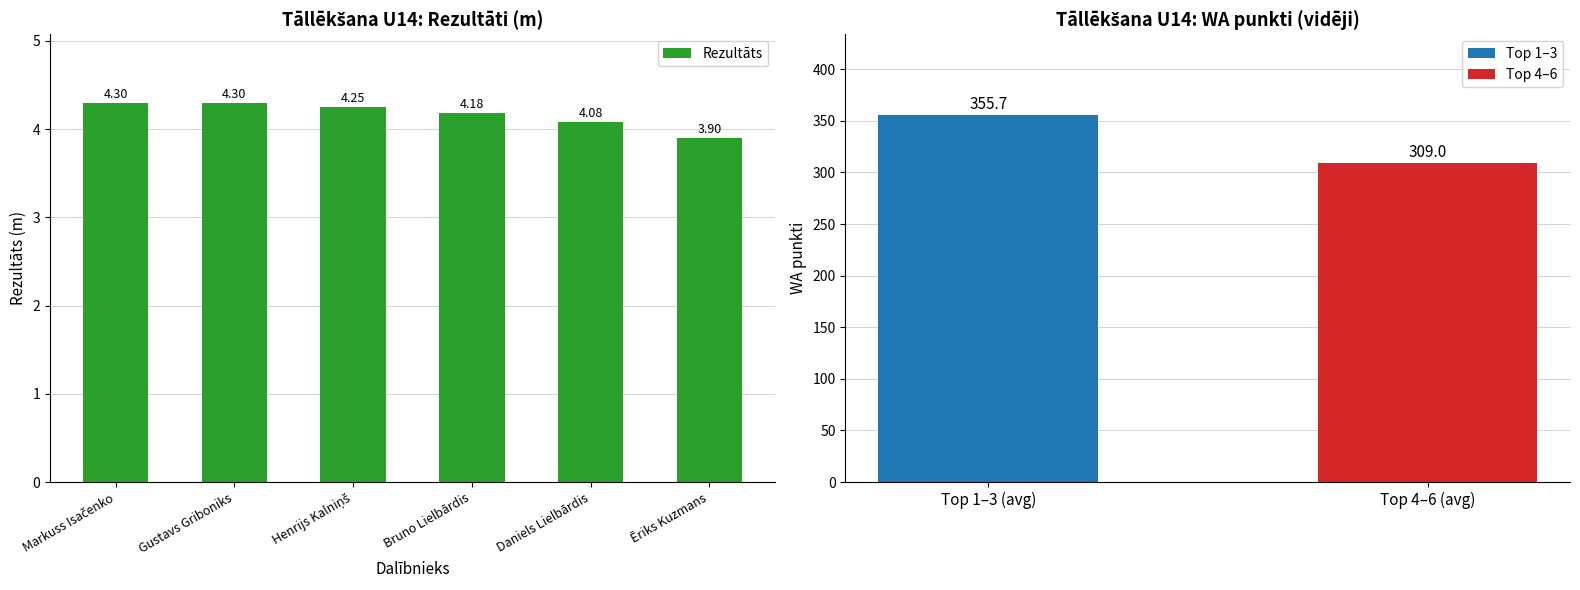

List the labels in order of value, largest first.

Markuss Isačenko, Gustavs Griboniks, Henrijs Kalniņš, Bruno Lielbārdis, Daniels Lielbārdis, Ēriks Kuzmans